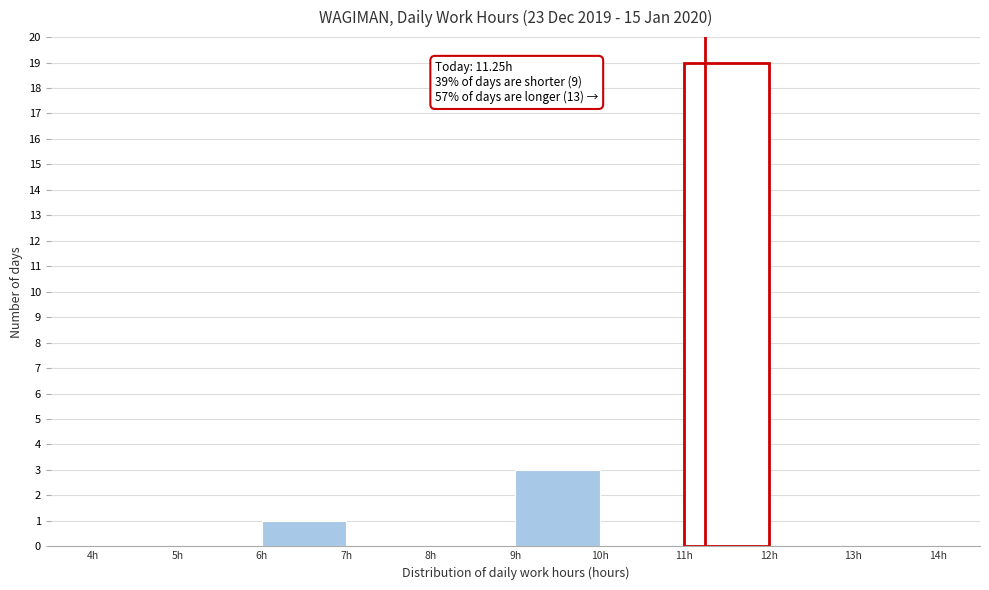

Which range on the x-axis has the tallest bar?

11 to 12